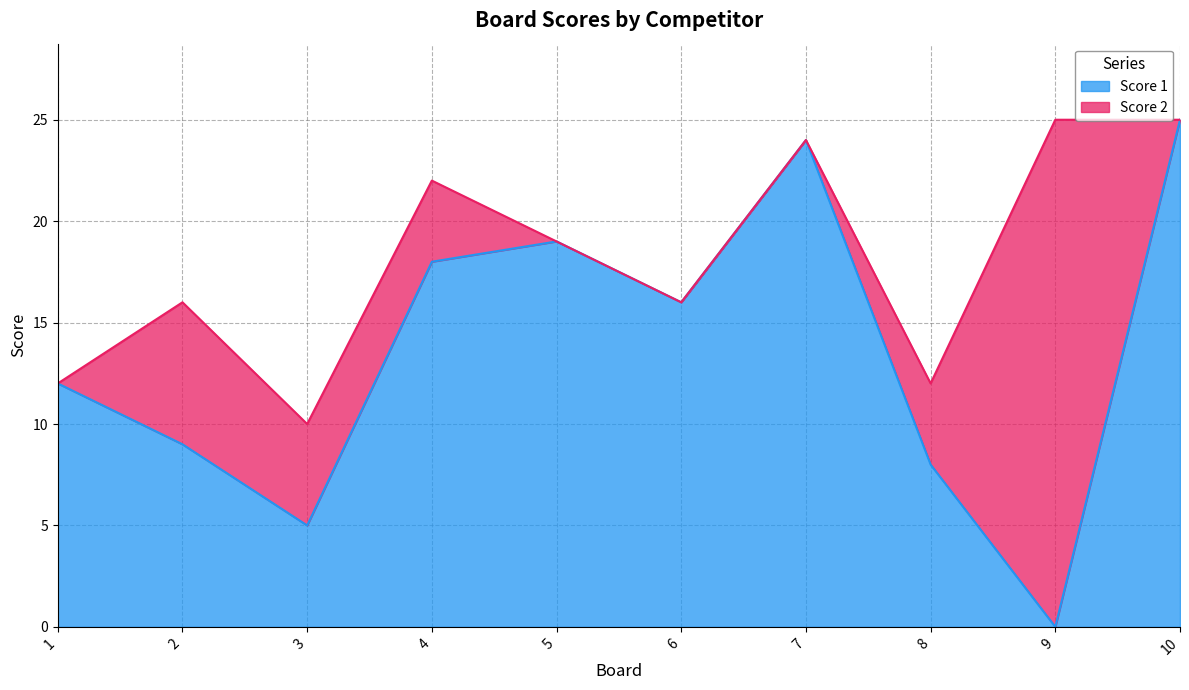

What is the difference between the maximum and second lowest values?

20